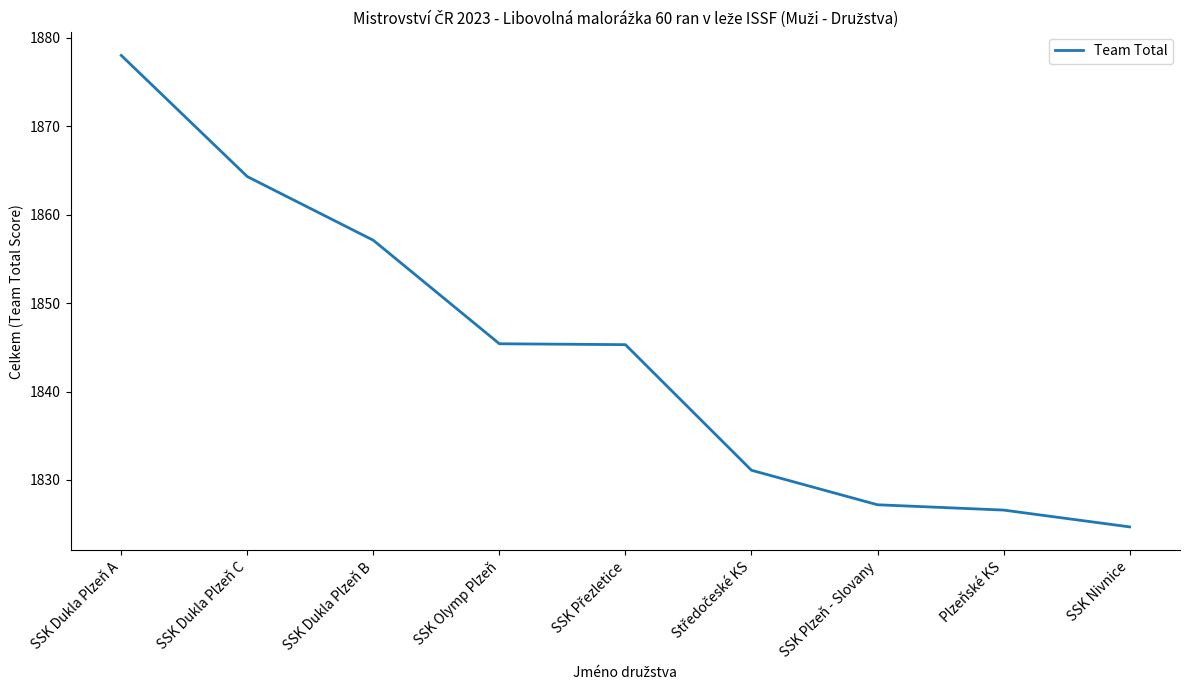

What is the difference between the maximum and minimum values?

53.3